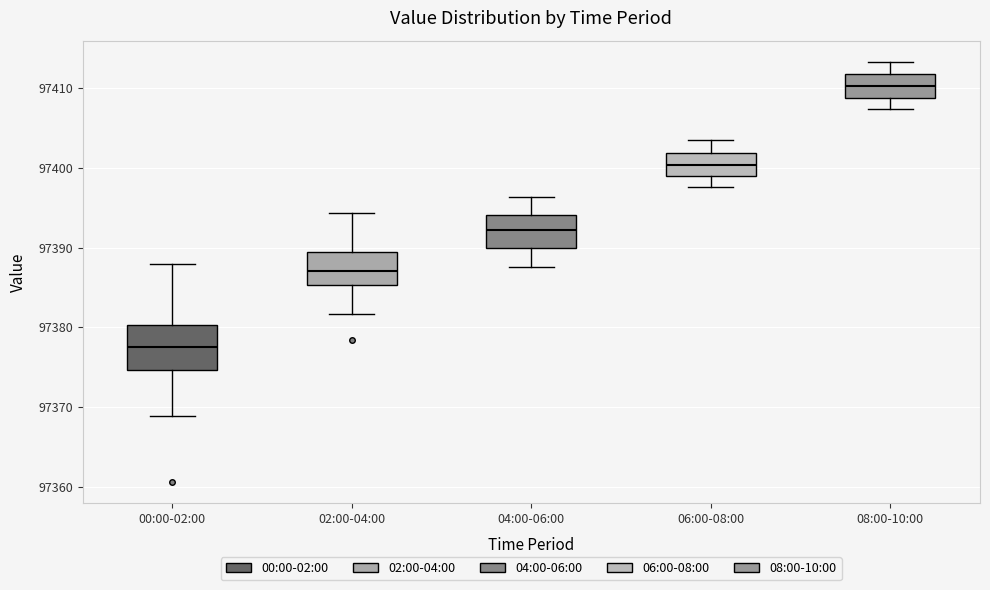

Where does the lower whisker of the box for 04:00-06:00 end on the y-axis? The values are not printed on the chart, so give them approximately, as read against the axis.

97388